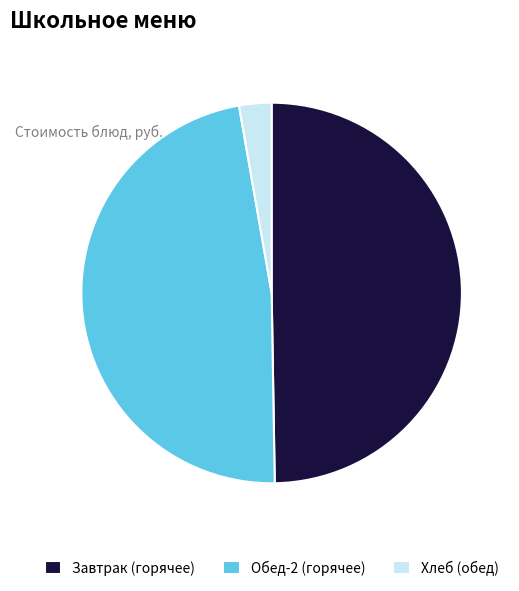

Does any single category account for the majority?

No